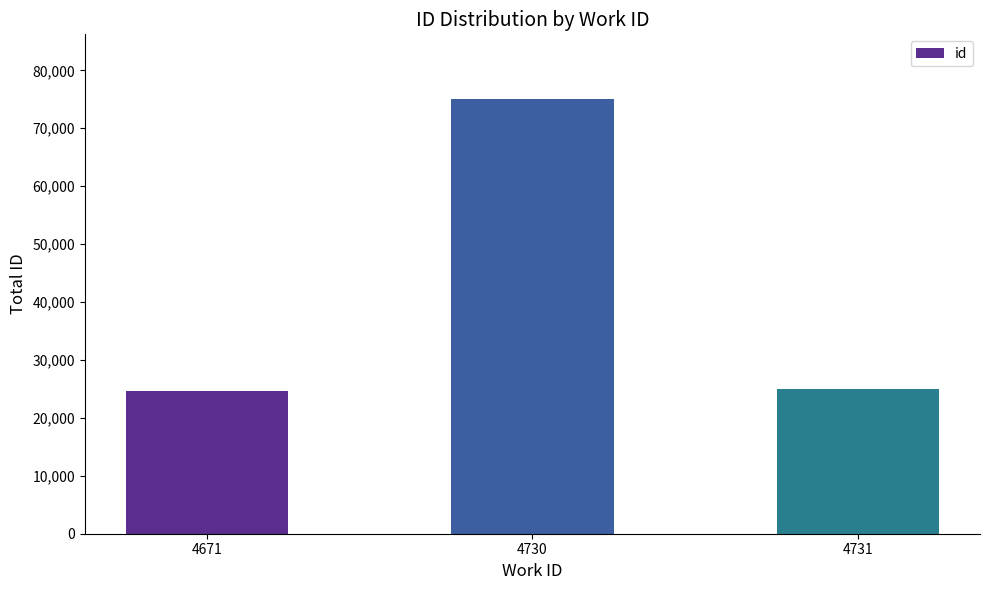

What value does the data have at 4730, to the nearest 100?

75000